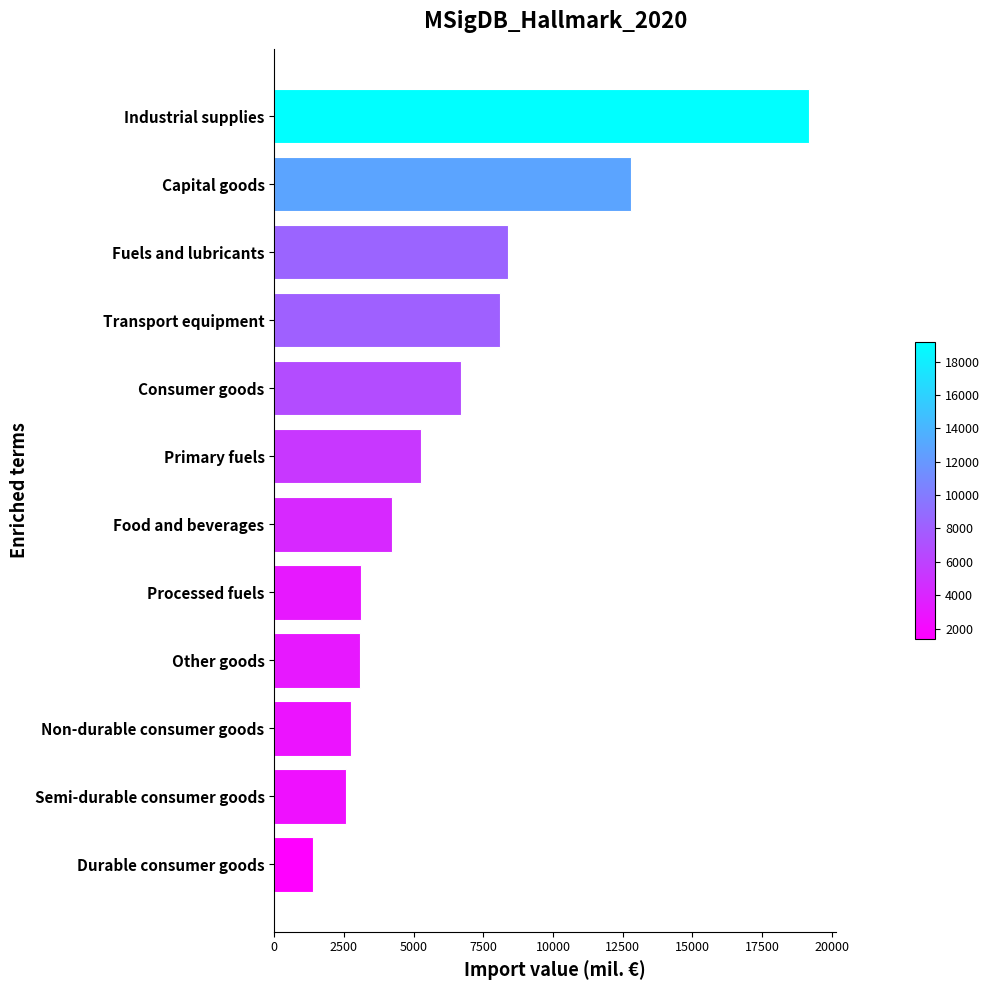

Are the bars horizontal?

Yes